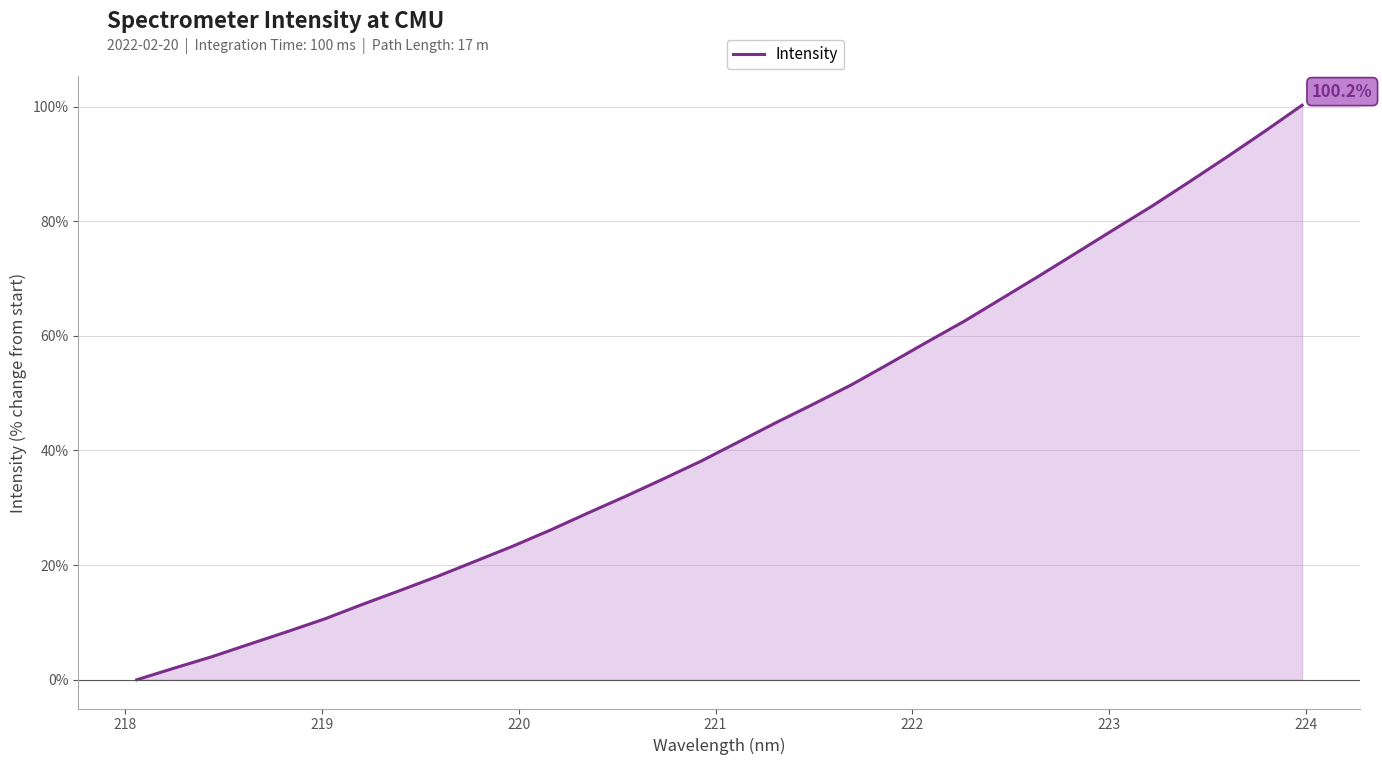

What is the maximum value shown in the chart?

100.2